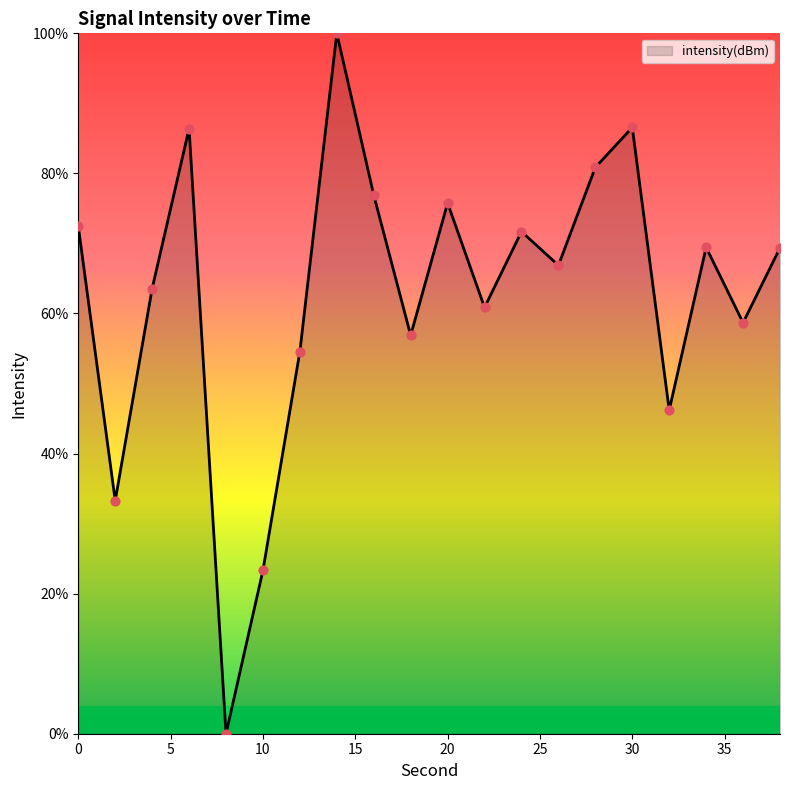

What is the difference between the maximum and minimum values?

100.0